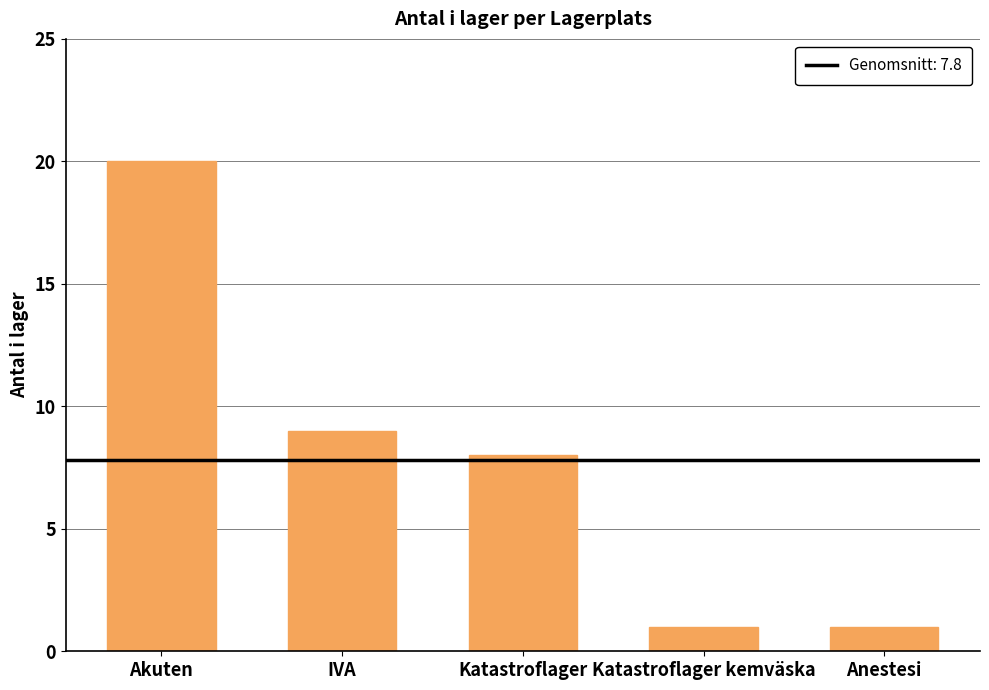

Reading left to right, list all the values displayed in this chart.

20	9	8	1	1